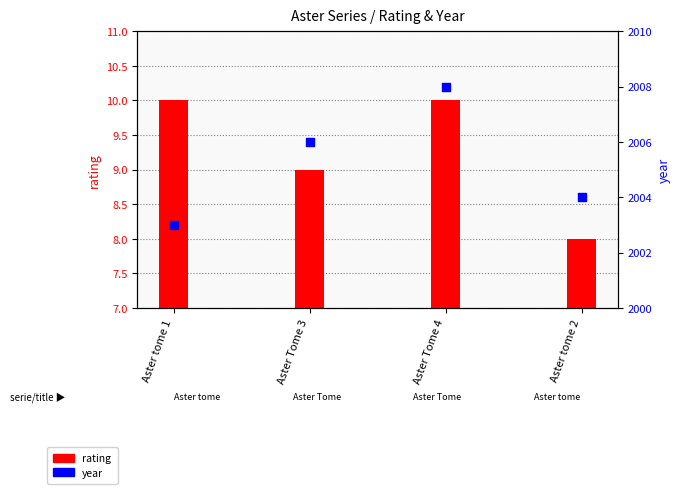

What are all the series names shown in the legend?

rating, year